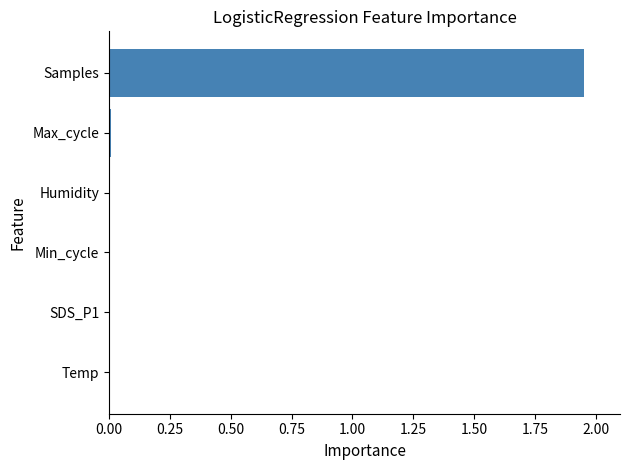

Which category has the highest value across all series?

Samples